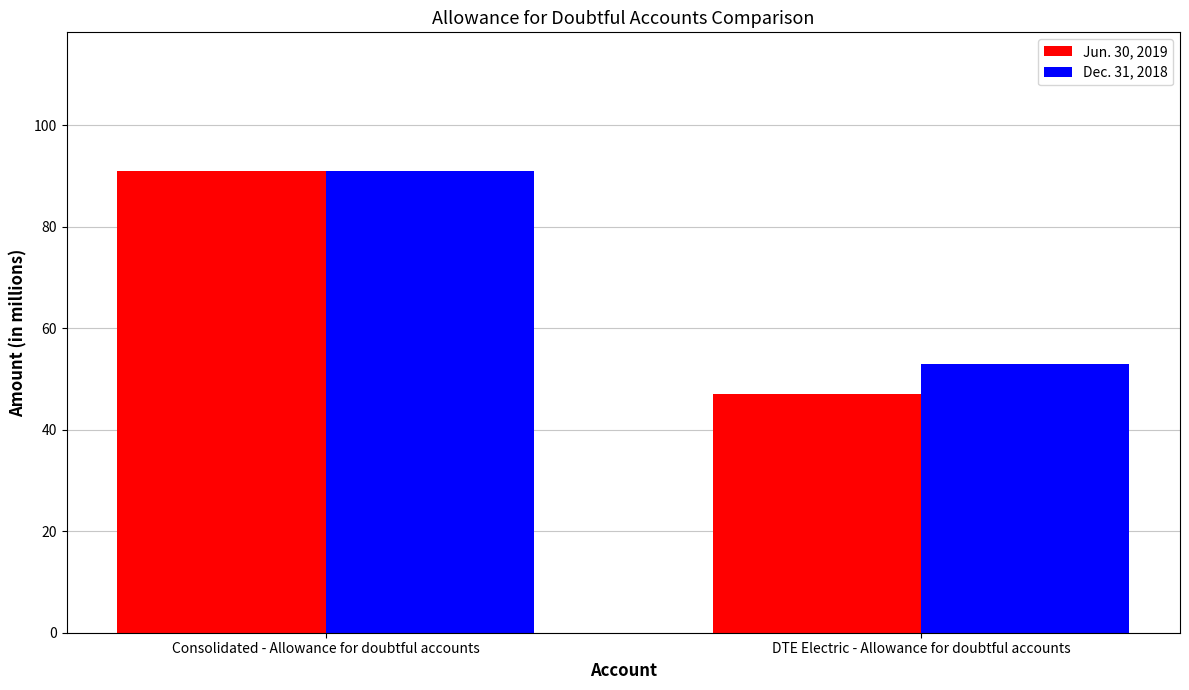

Reading left to right, transcribe all the data shown in this chart.

Jun. 30, 2019: Consolidated - Allowance for doubtful accounts=91	DTE Electric - Allowance for doubtful accounts=47
Dec. 31, 2018: Consolidated - Allowance for doubtful accounts=91	DTE Electric - Allowance for doubtful accounts=53